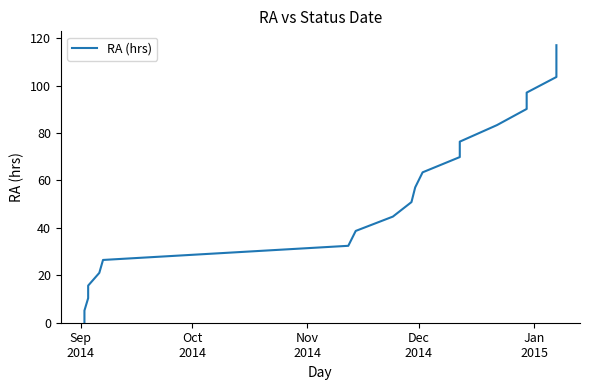

Is this an area chart (filled region under the line)?

No